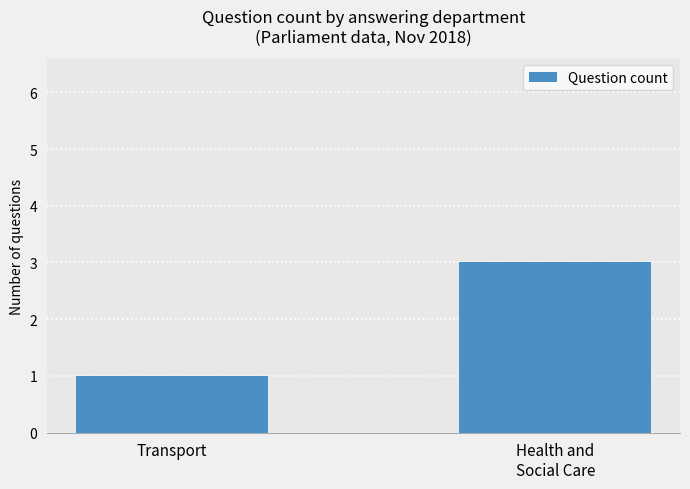

List the labels in order of value, smallest first.

Transport, Health and
Social Care